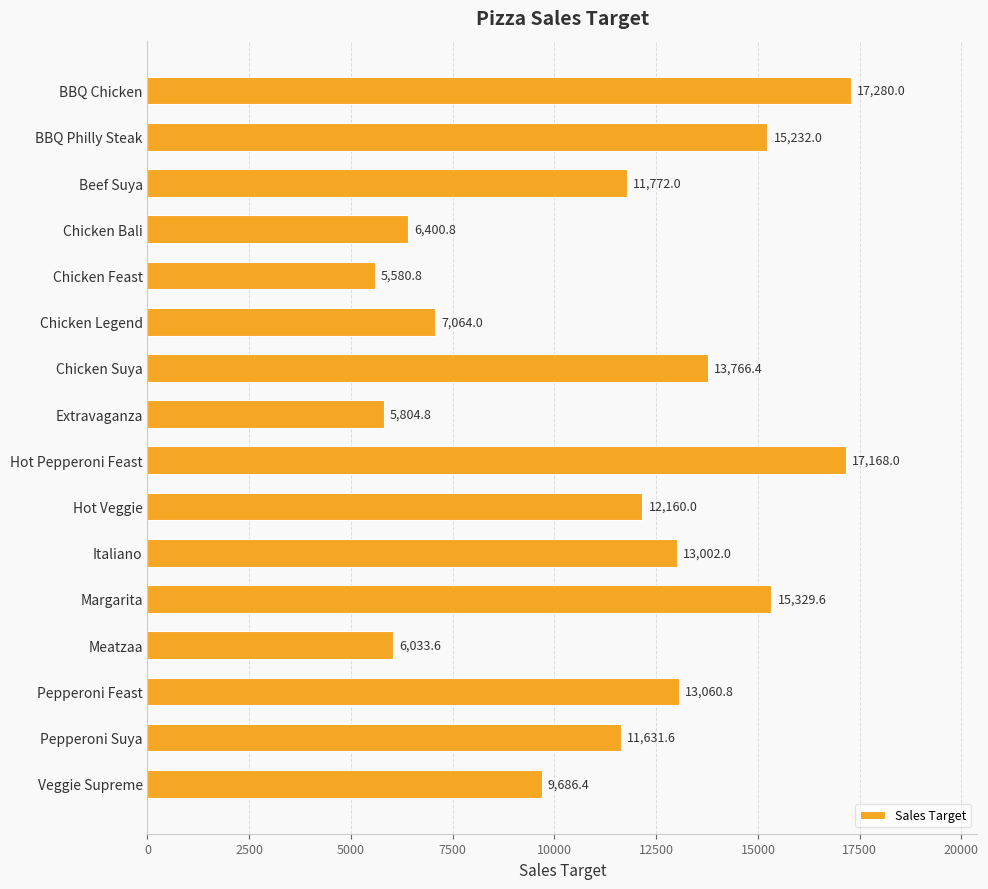

True or false: the data shows 3394.5 at Pepperoni Suya.

False